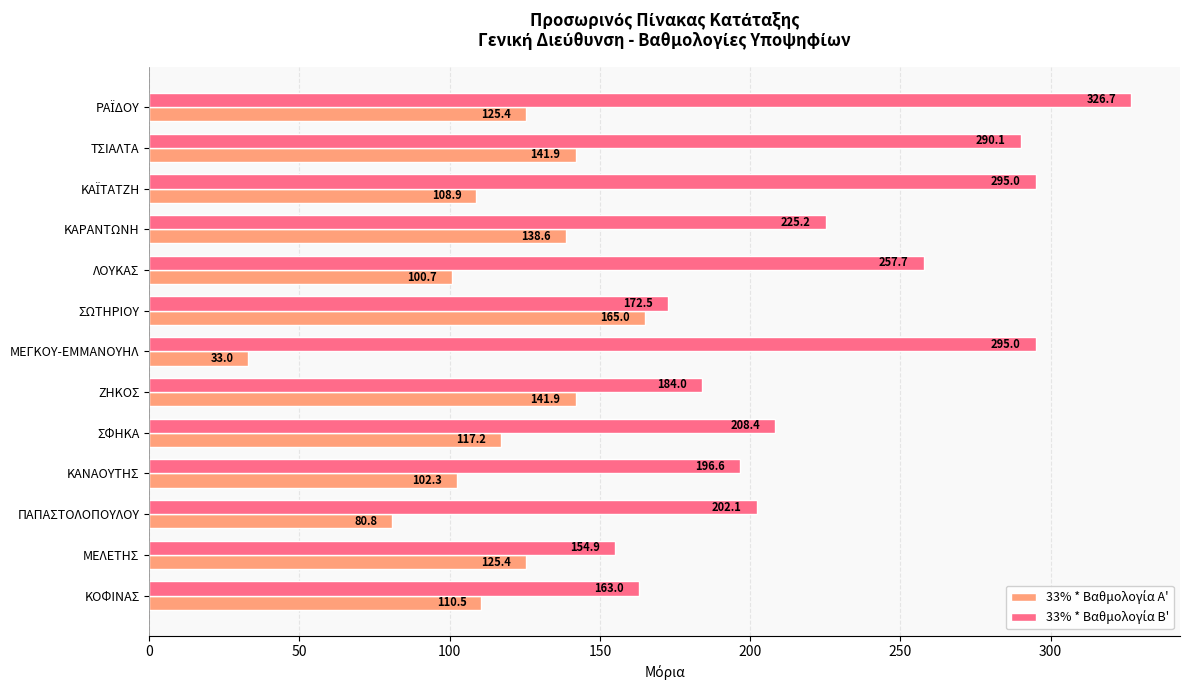

At how many categories does at least one series exceed 244?

5